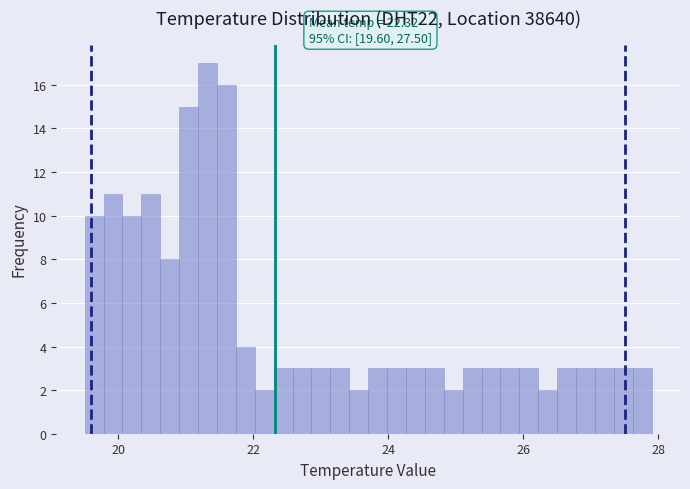

Read against the x-axis, roughly where is the centre of the tallest bar?

21.4